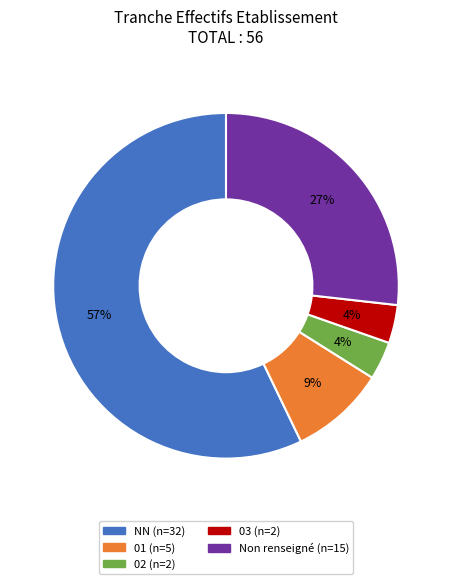

Does any single category account for the majority?

Yes